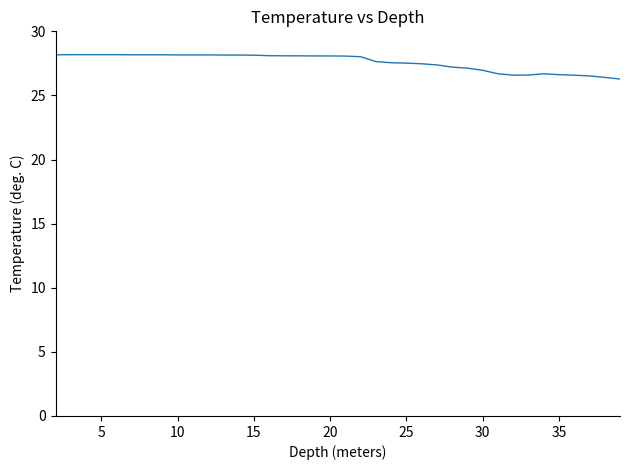

What is the average value?

27.6